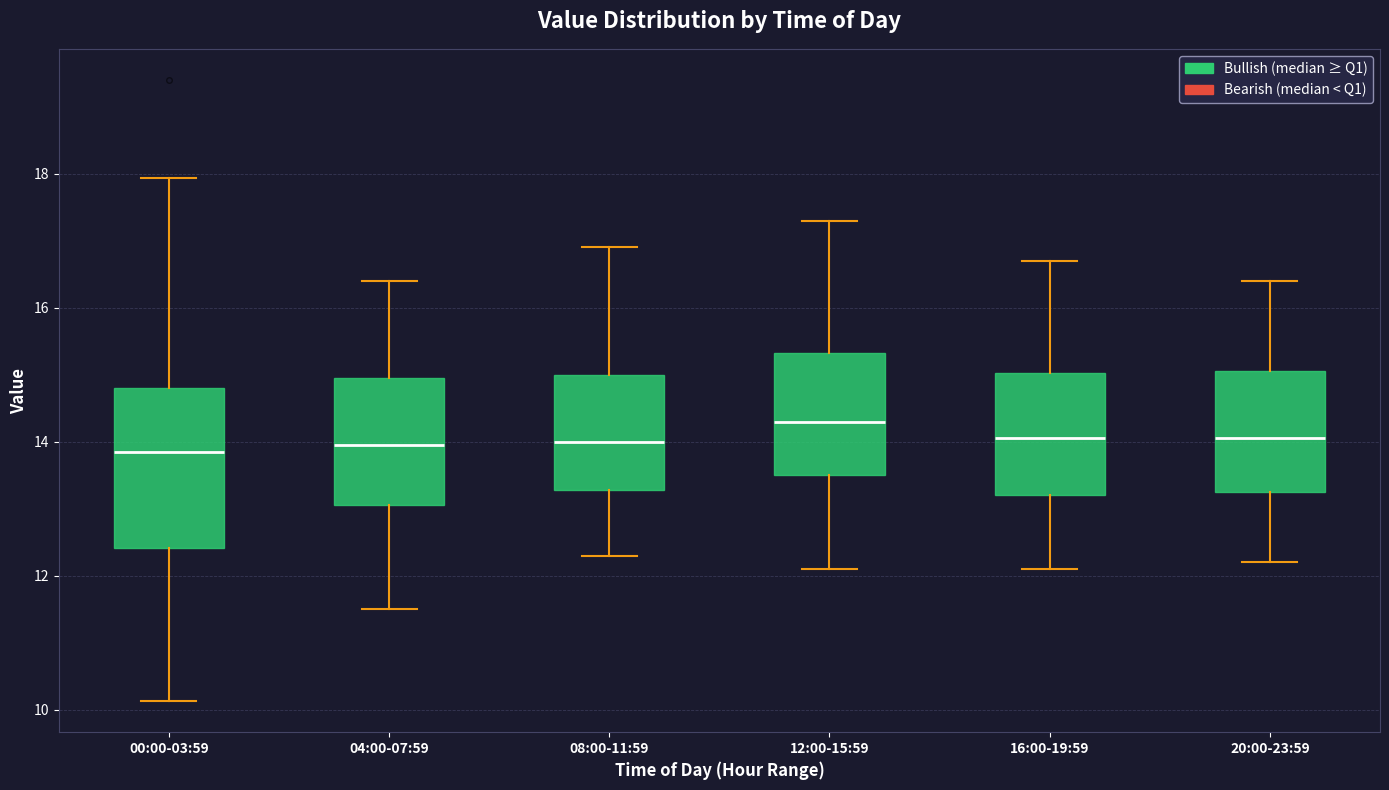

Where is the upper edge of the box for 08:00-11:59 on the y-axis? The values are not printed on the chart, so give them approximately, as read against the axis.

15.0